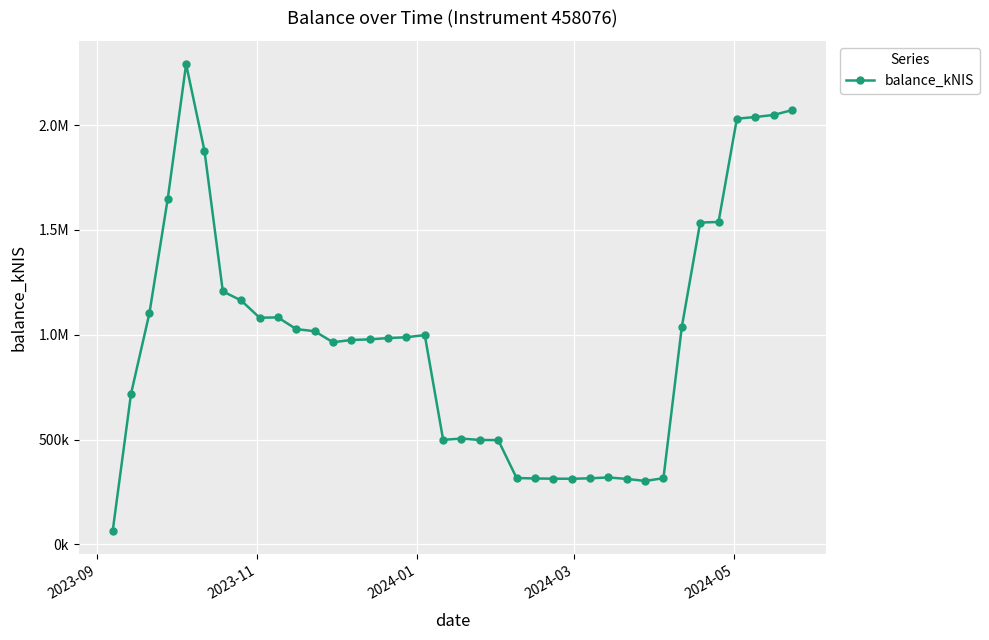

What is the minimum value shown in the chart?

63036.6